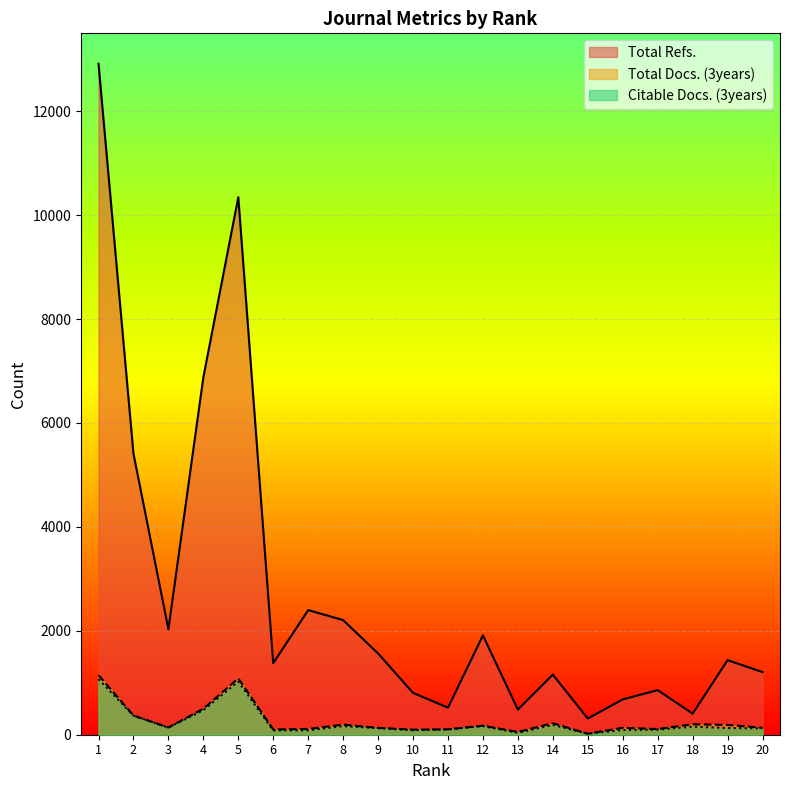

How many lines are shown in the chart?

3